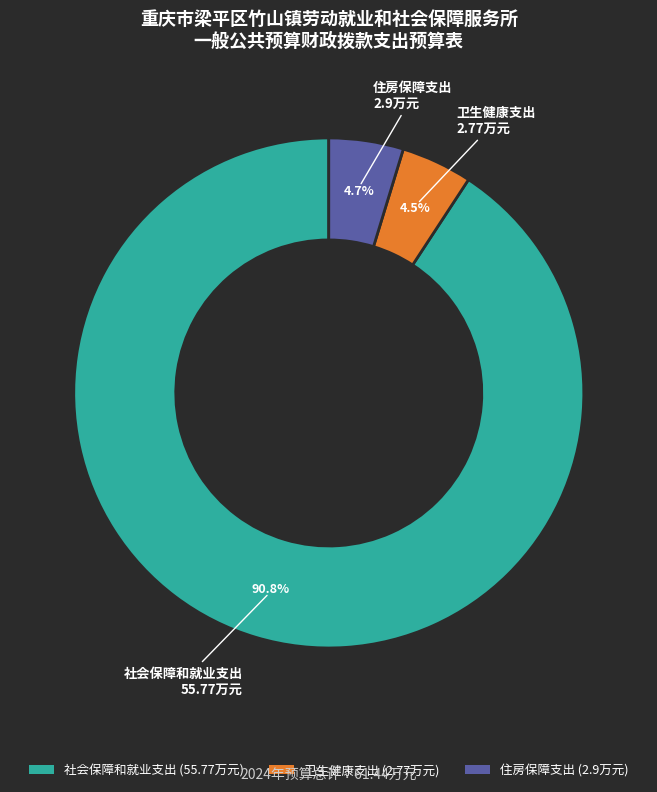

To the nearest percent, what portion does 住房保障支出 represent?

5%